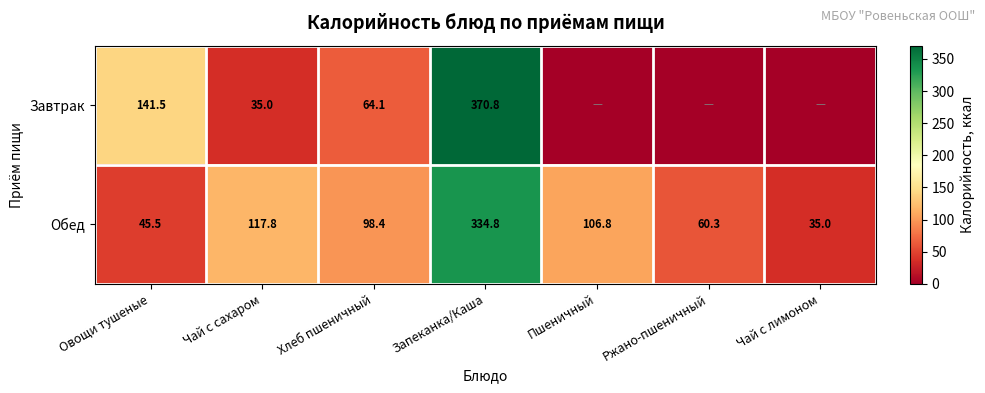

Is the value of Завтрак at Запеканка/Каша greater than the value of Обед at Чай с лимоном?

Yes